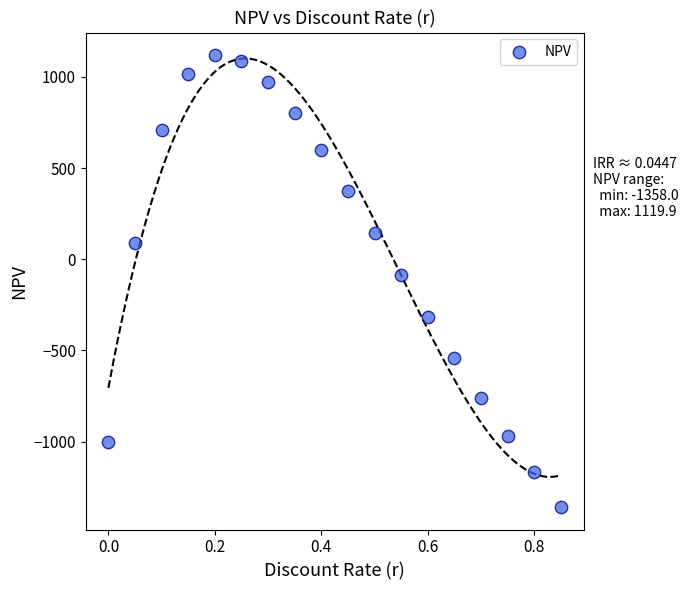

What Y value in the scatter plot is closest to -119?

-88.6